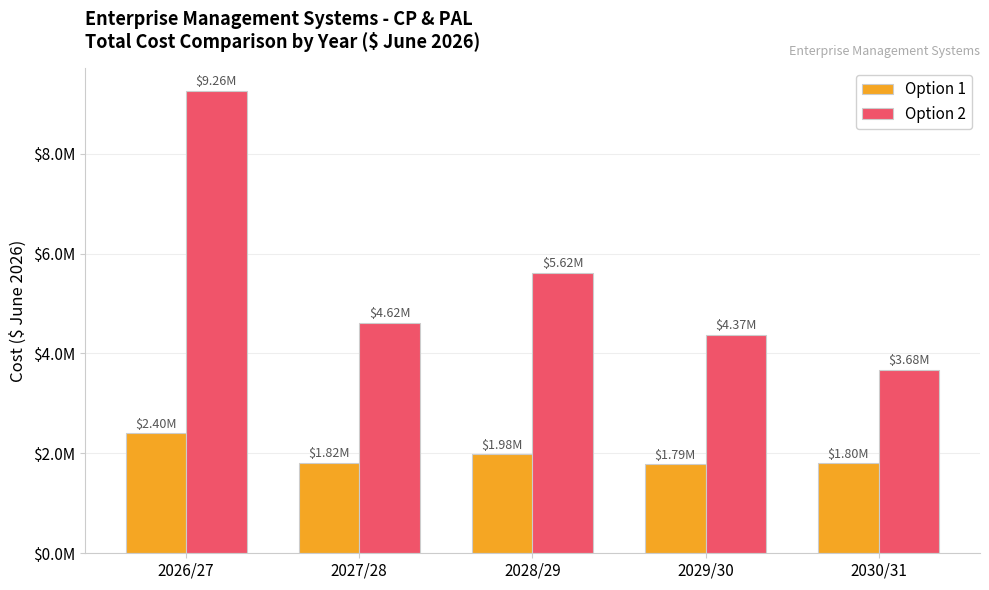

Which series has the largest range (max minus min)?

Option 2